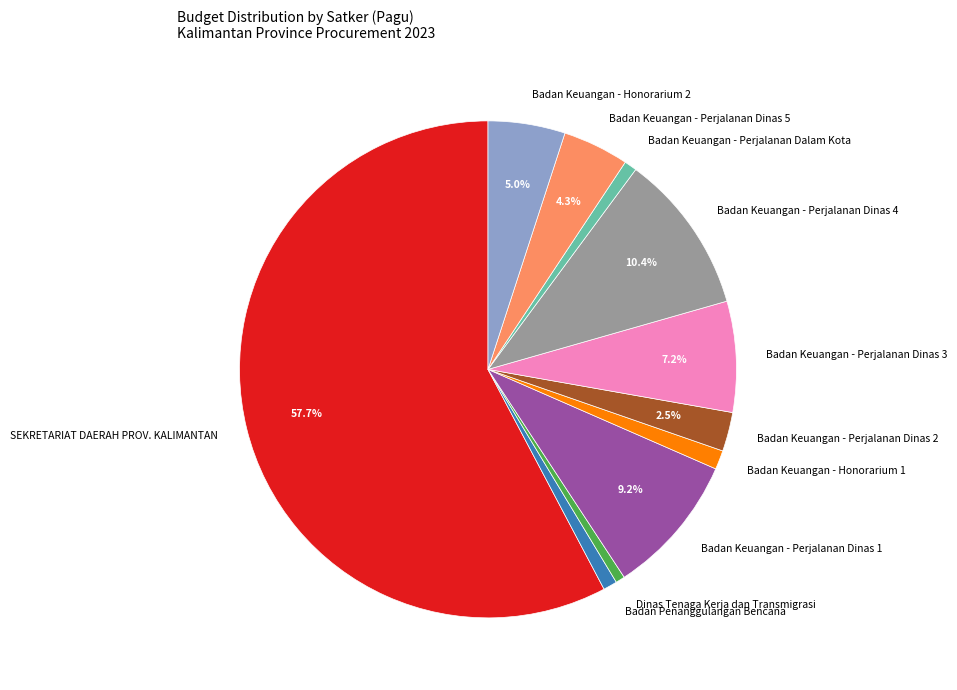

To the nearest percent, what is the difference between the largest and smallest slice percentages?

57%